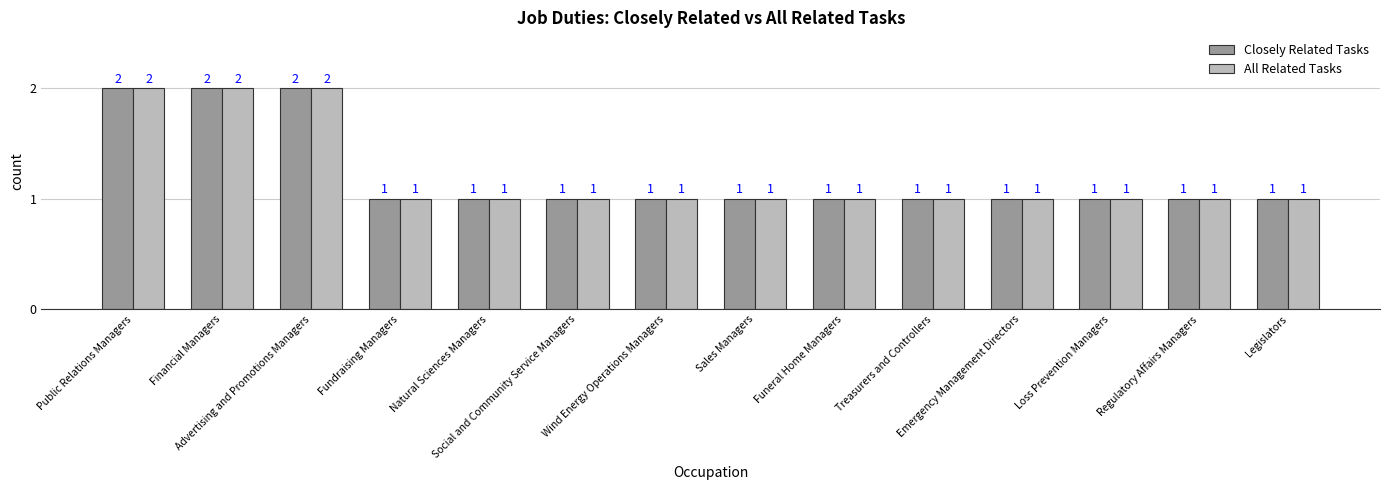

What is the sum of all All Related Tasks values?

17